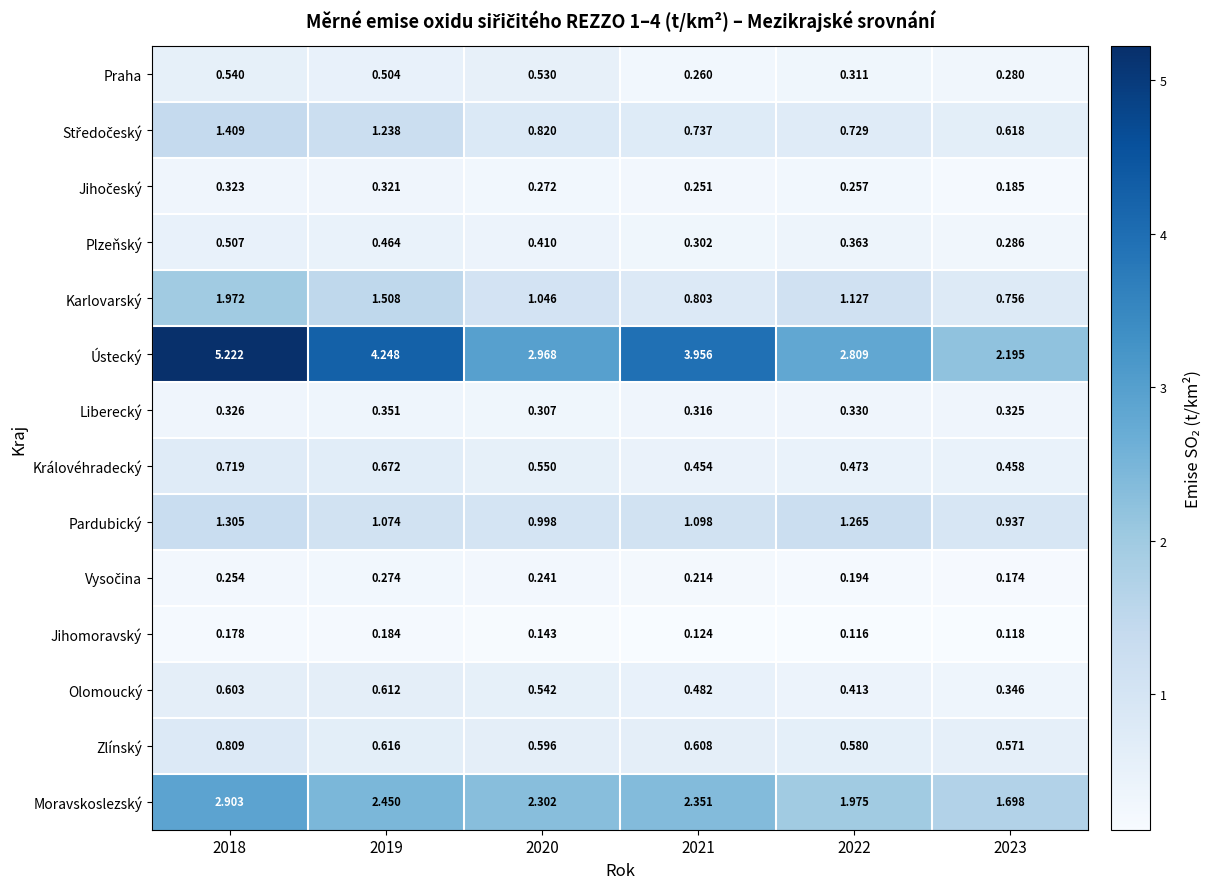

Which series has the largest total across all categories?

Ústecký